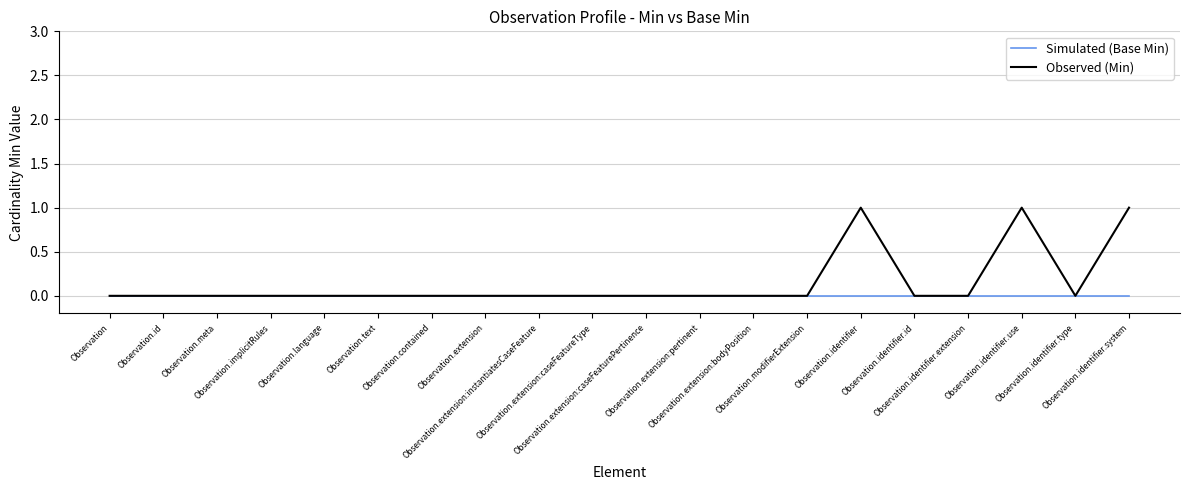

Rank the series by their average value, from lowest to highest.

Simulated (Base Min), Observed (Min)